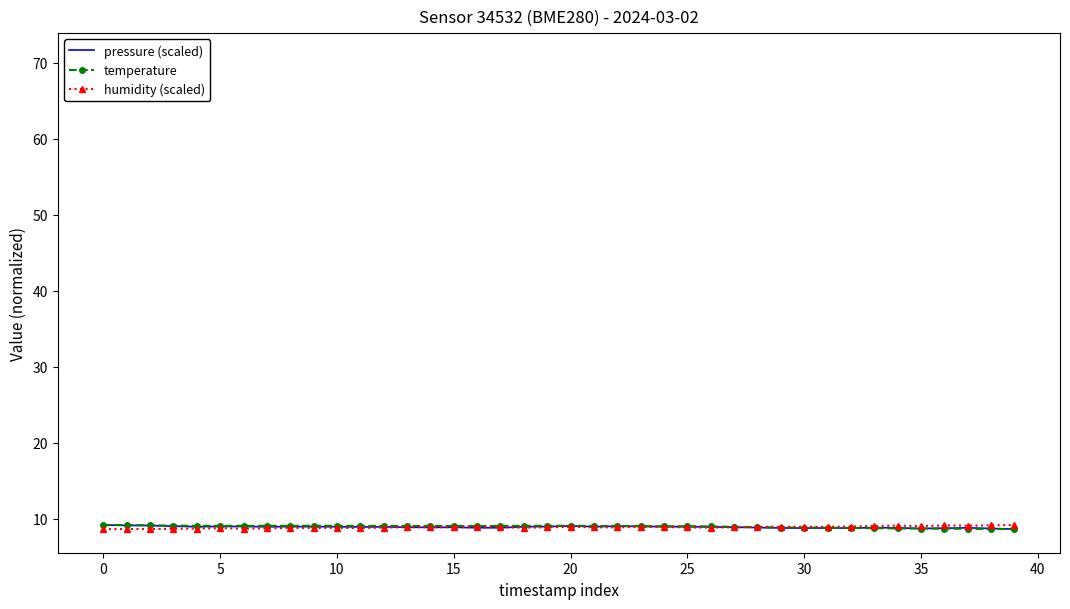

Rank the series by their average value, from highest to lowest.

temperature, pressure (scaled), humidity (scaled)